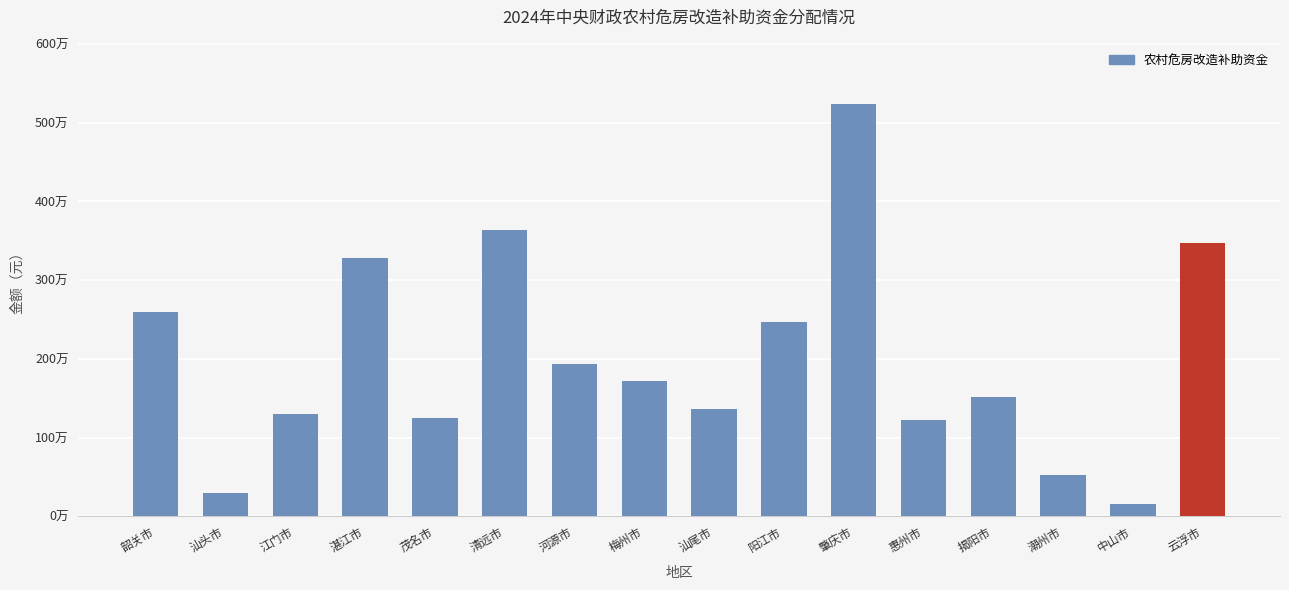

What is the sum of the values at 惠州市 and 潮州市?

1749500